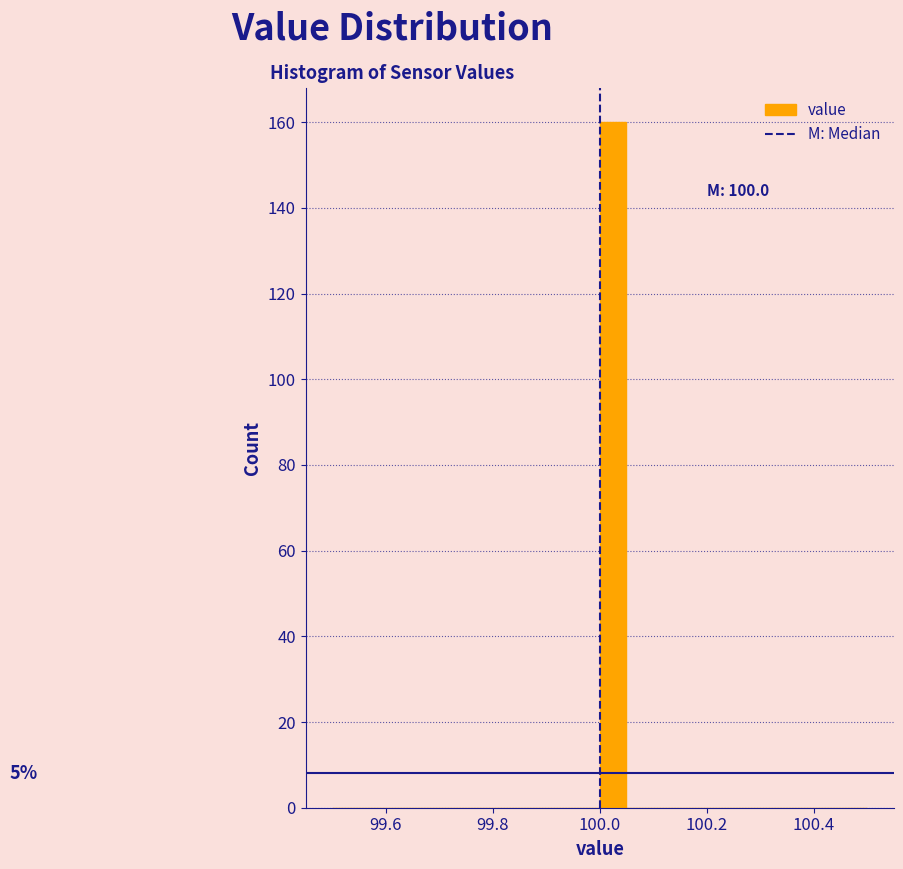

Read against the x-axis, roughly where is the centre of the tallest bar?

100.02